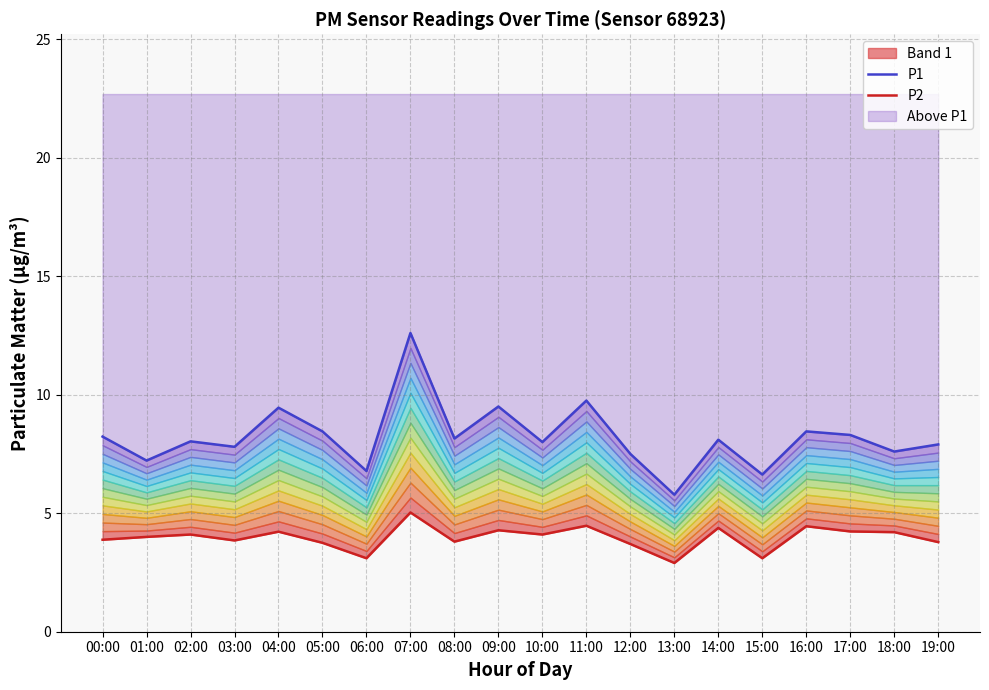

List the labels in order of P1 value, largest first.

07:00, 11:00, 09:00, 04:00, 05:00, 16:00, 17:00, 00:00, 08:00, 14:00, 02:00, 10:00, 19:00, 03:00, 18:00, 12:00, 01:00, 06:00, 15:00, 13:00